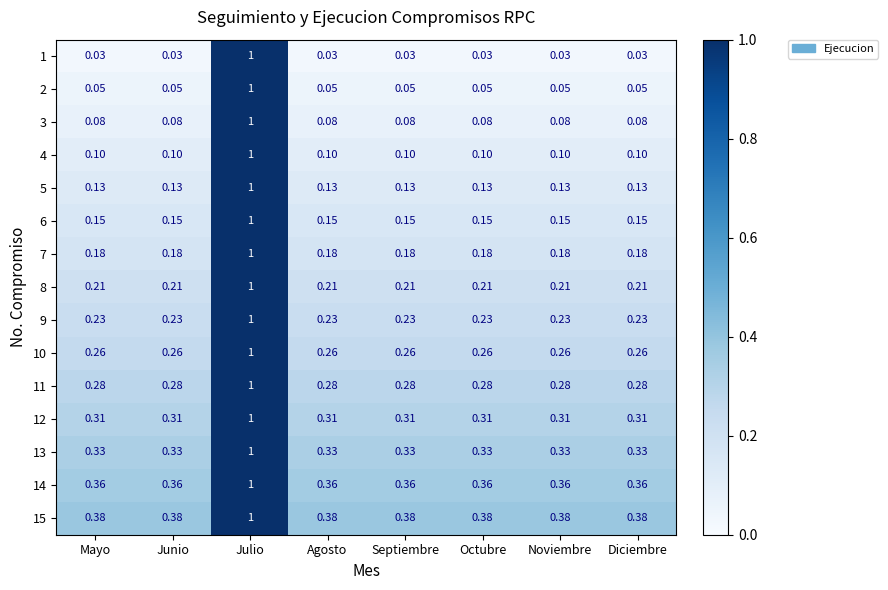

At which category does the chart reach its peak across all series?

Julio